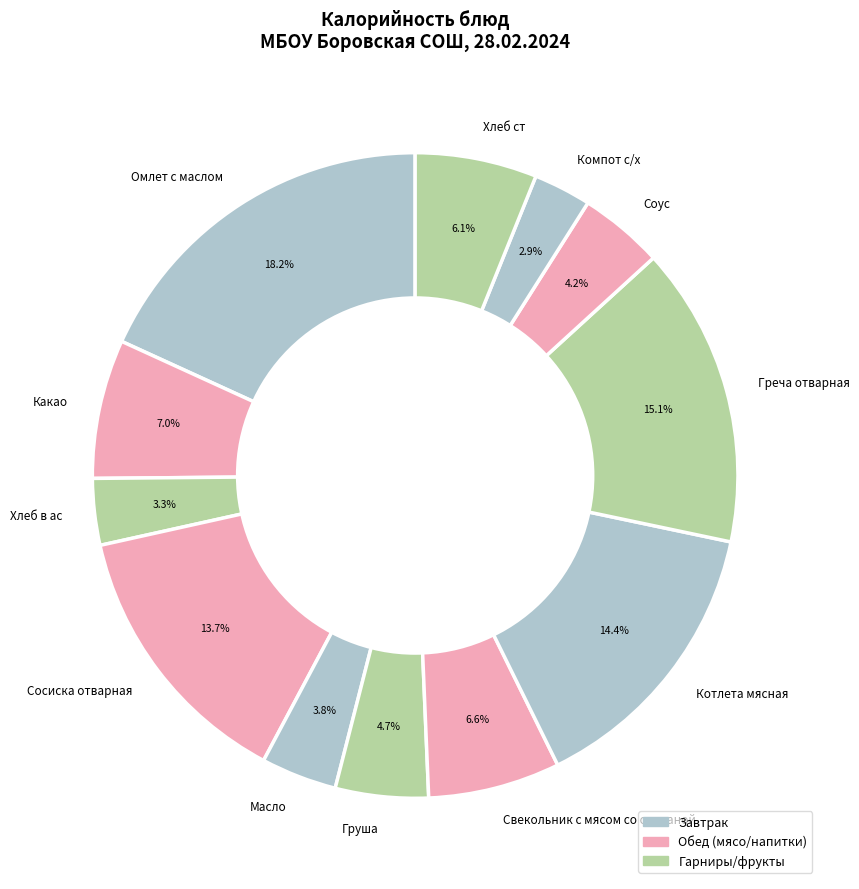

How many segments does this pie chart have?

12